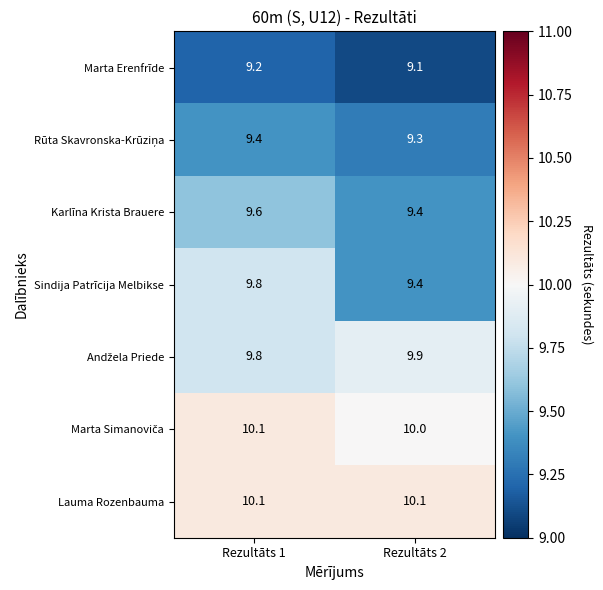

What is the difference between the highest and lowest values at Rezultāts 1?

0.9